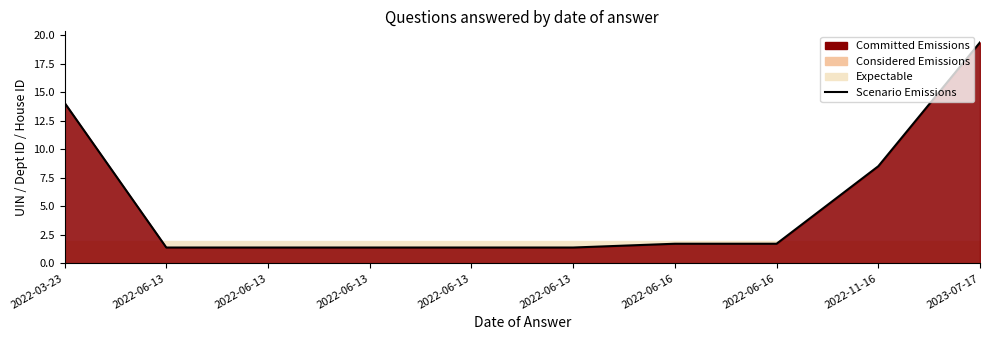

Rank the categories by value from lowest to highest.

2022-06-13, 2022-06-13, 2022-06-13, 2022-06-13, 2022-06-13, 2022-06-16, 2022-06-16, 2022-11-16, 2022-03-23, 2023-07-17